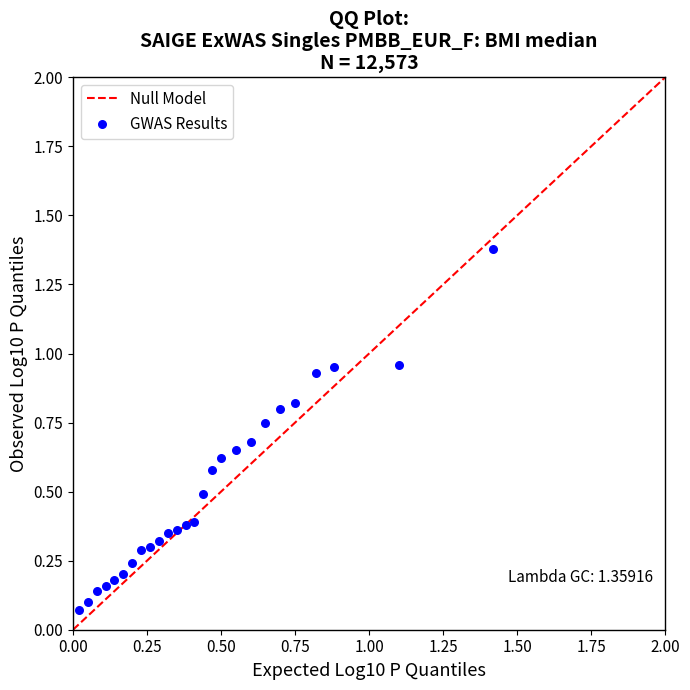

What is the range of Y values (max minus min)?

1.3